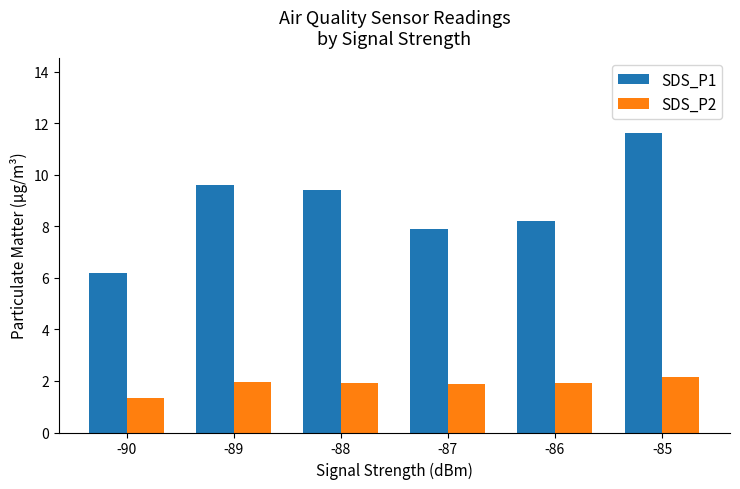

What is the average value of the SDS_P1 series?

8.8